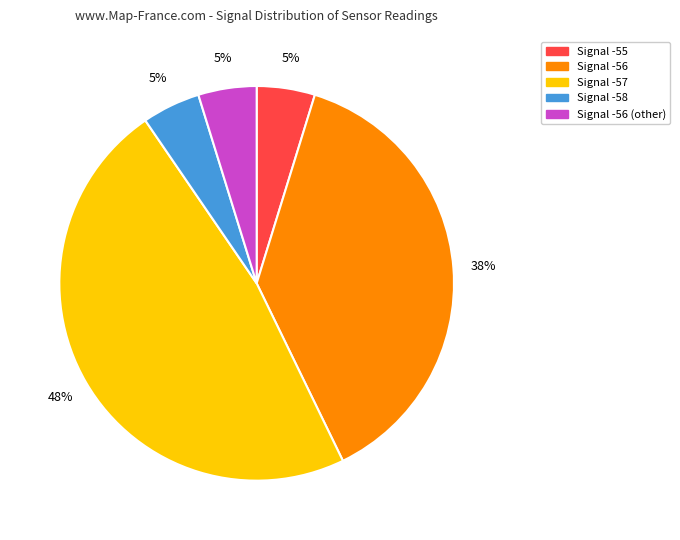

To the nearest percent, what is the difference between the largest and smallest slice percentages?

43%